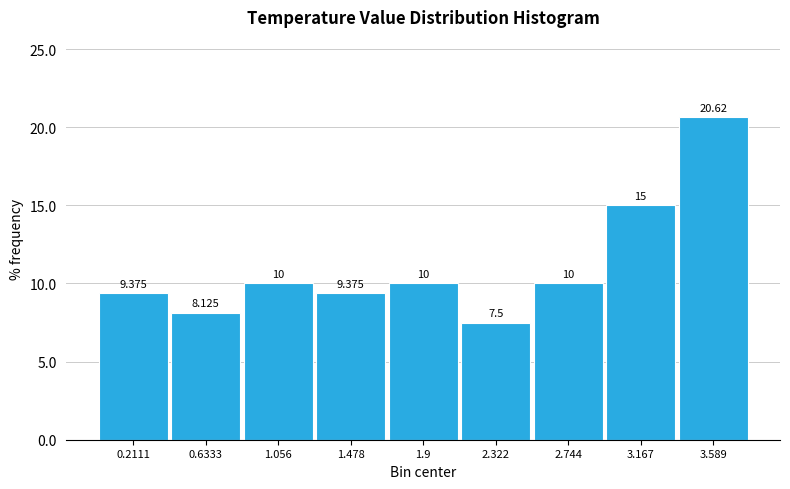

Reading left to right, list every bar in this chart as the range it spans on the x-axis followed by its height. The bar edges are not printed on the chart, so give them approximately, as read against the axis.

0.00 to 0.40: 9.375
0.40 to 0.85: 8.125
0.85 to 1.25: 10.000
1.25 to 1.70: 9.375
1.70 to 2.10: 10.000
2.10 to 2.55: 7.500
2.55 to 2.95: 10.000
2.95 to 3.40: 15.000
3.40 to 3.80: 20.625